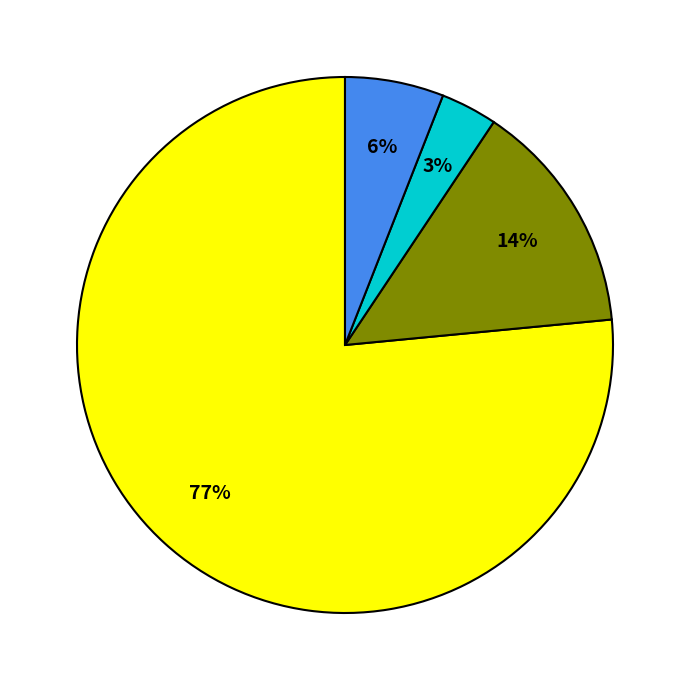

To the nearest percent, what is the average slice percentage?

25%